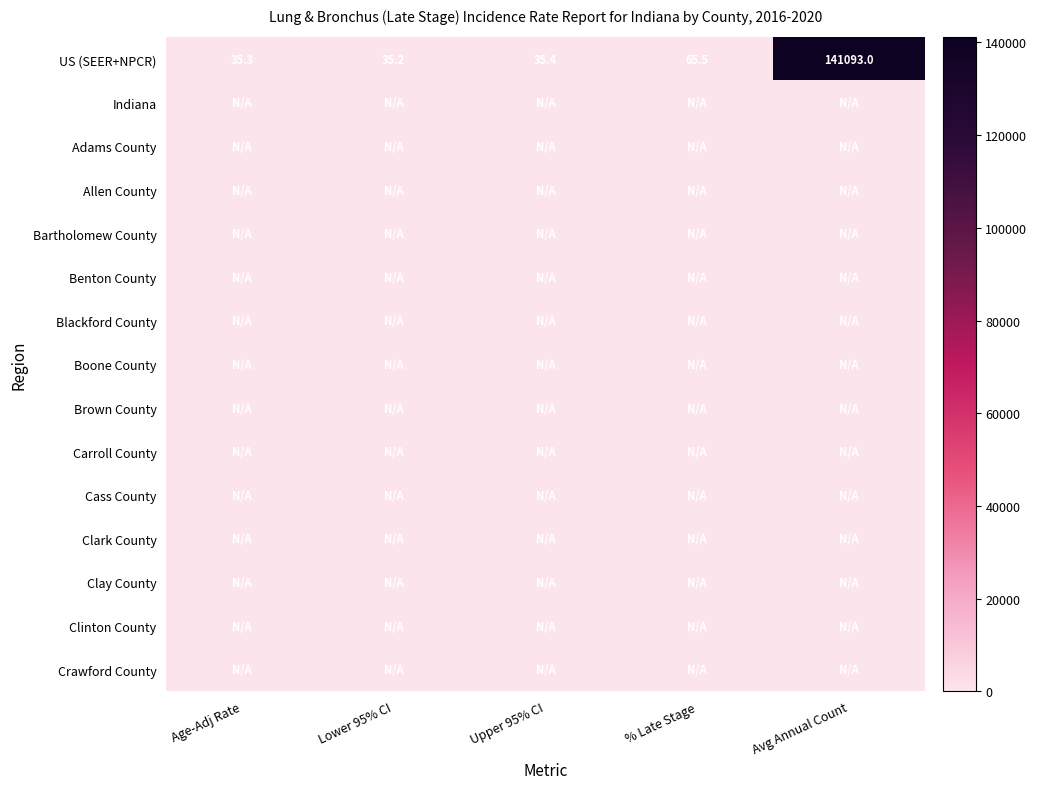

Read the US (SEER+NPCR) value at Avg Annual Count.

141093.0